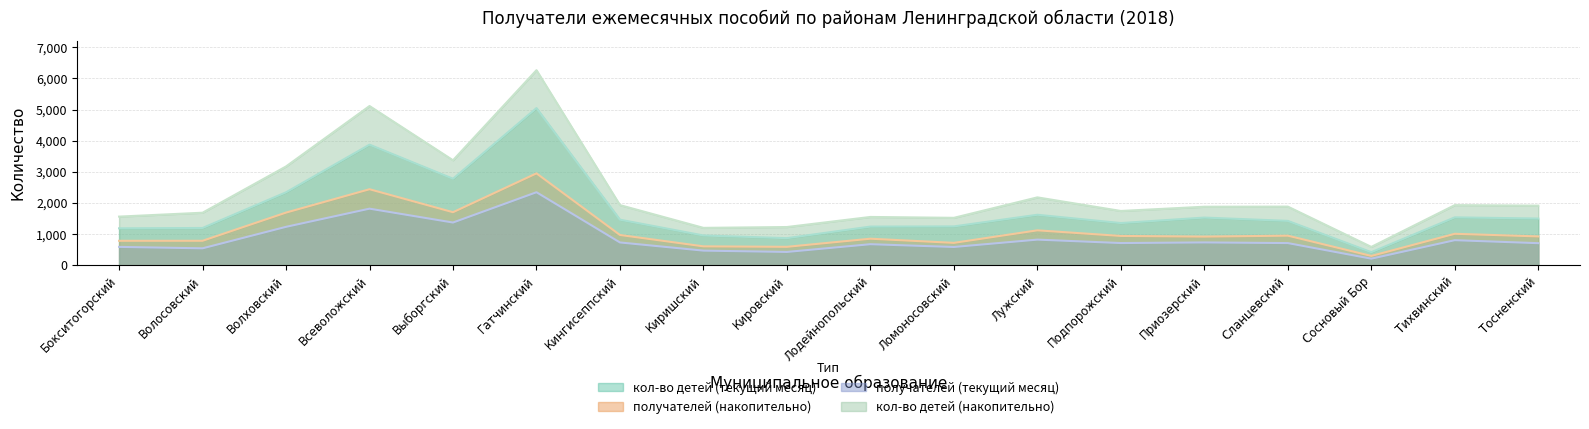

In получателей (накопительно), how many points are higher than both neighbors (excluding endpoints)?

6